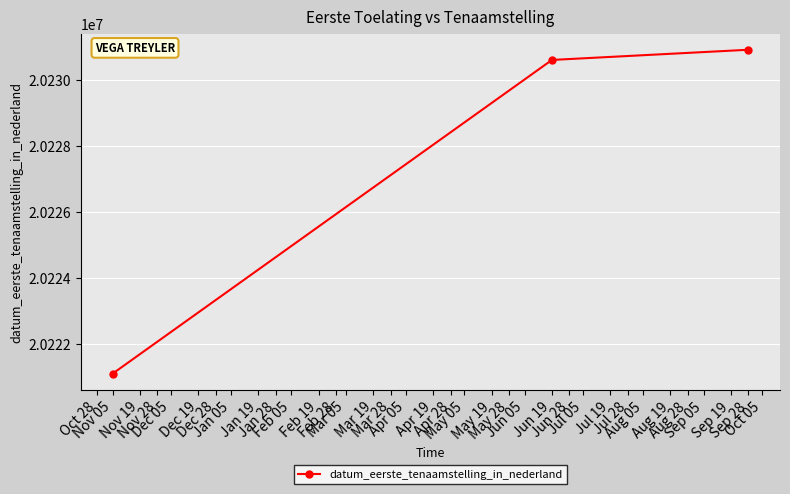

What is the label of the 3rd point from the left?

Sep 28